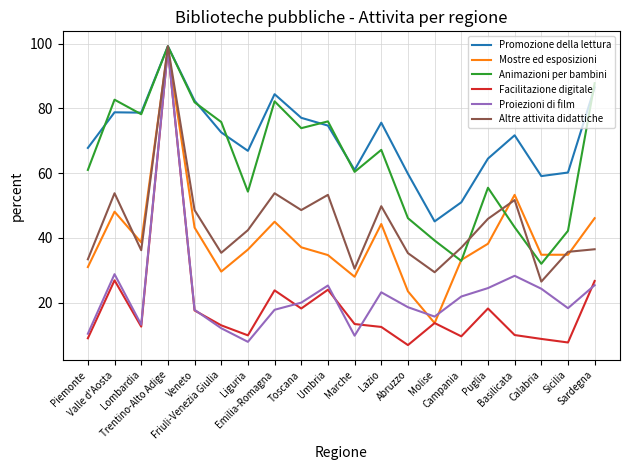

What is the lowest value of the Proiezioni di film series?

7.9